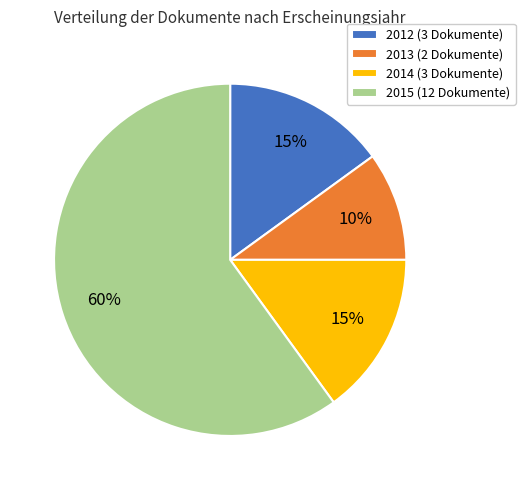

To the nearest percent, what percentage of the pie is 2012 (3 Dokumente)?

15%